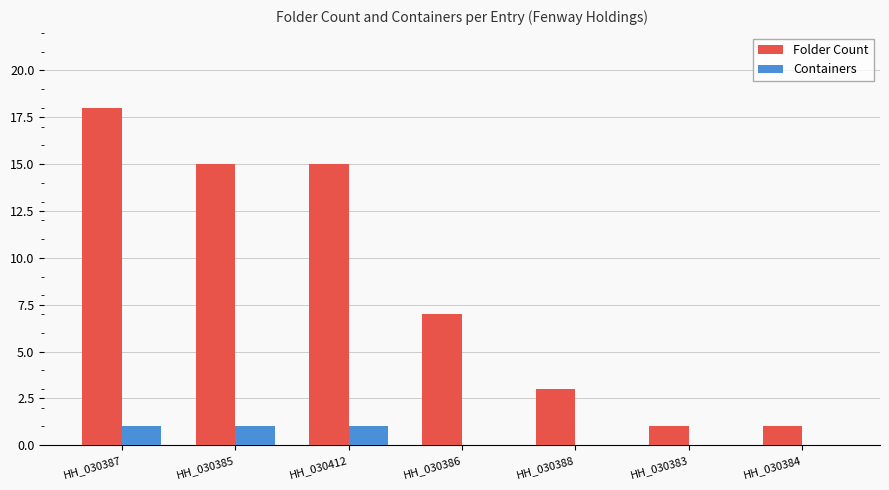

What is the greatest value displayed?

18